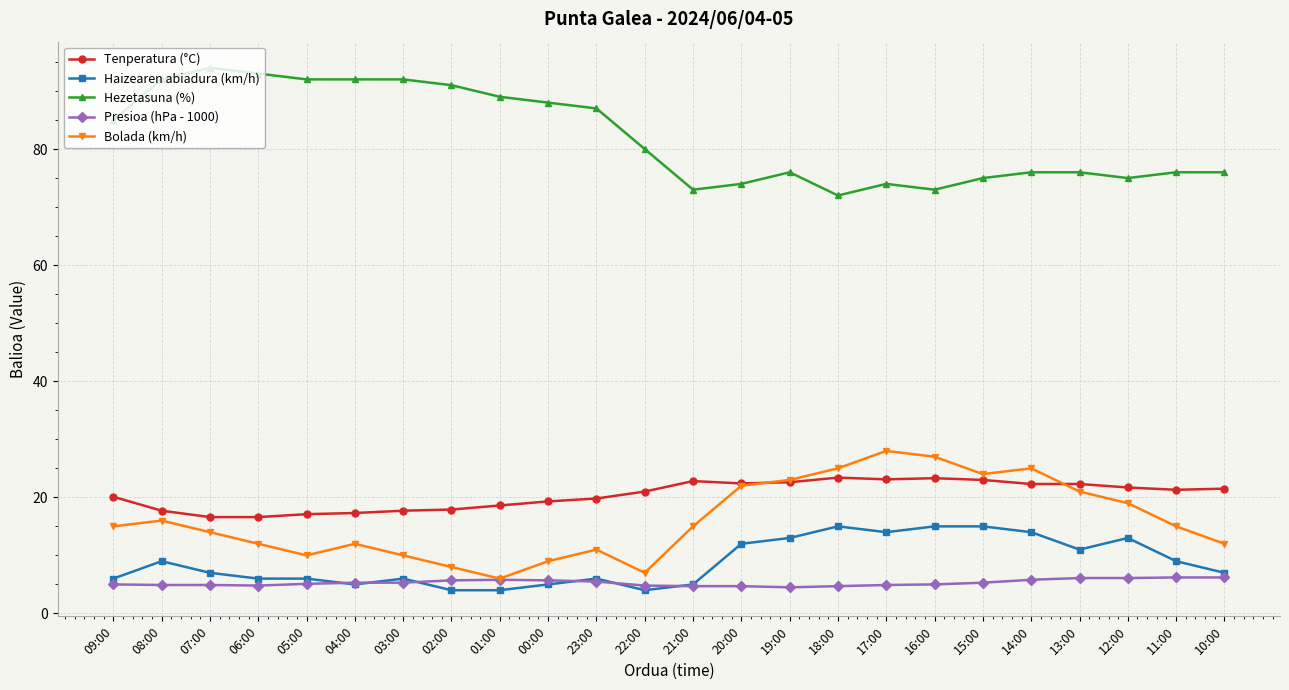

What is the greatest value displayed?

94.0